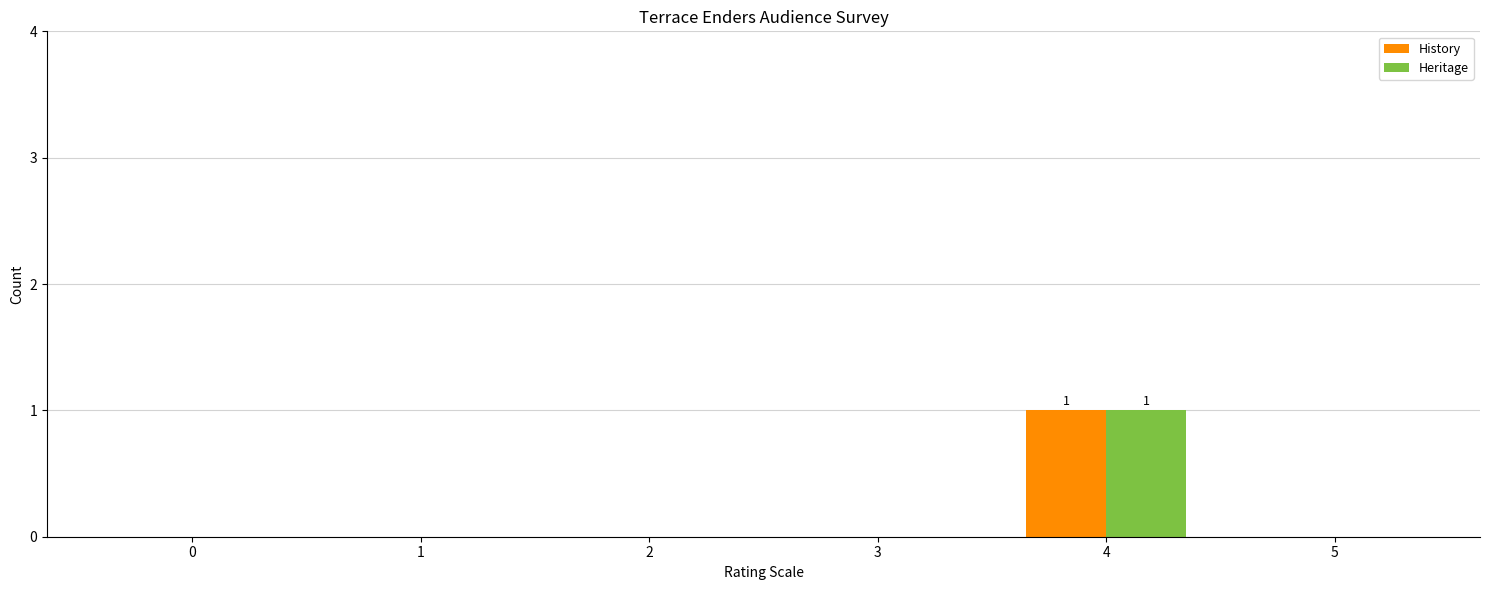

Count the number of data series in this chart.

2